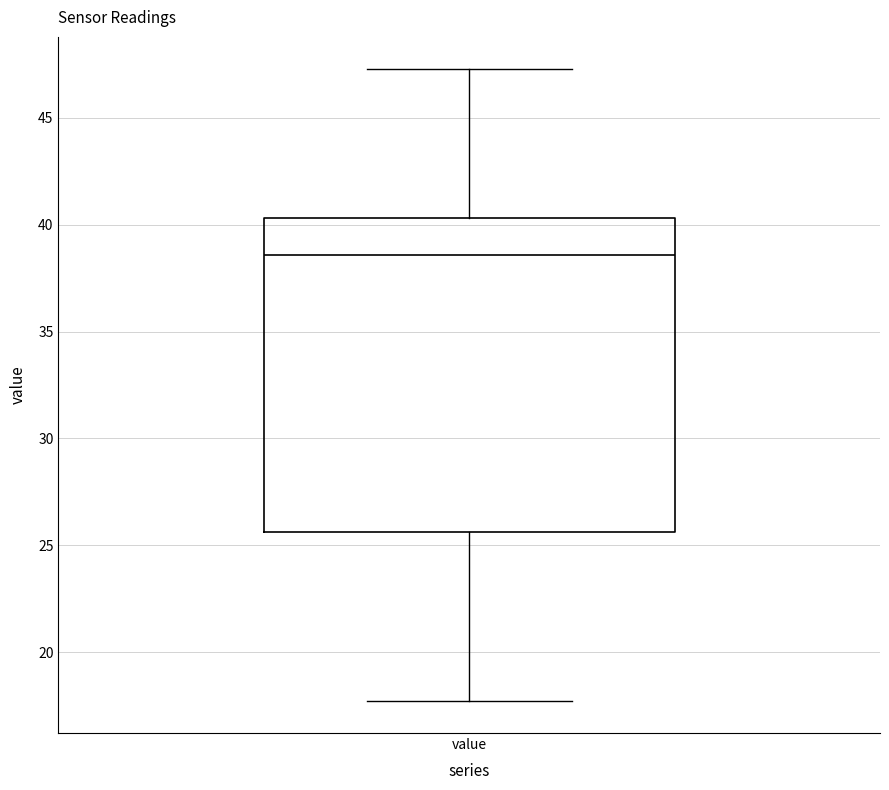

Read this box plot against the y-axis: the position of the median line, the range covered by the box, and the ends of both whiskers. The values are not printed on the chart, so give them approximately, as read against the axis.

median 38.5, box 25.5 to 40.5, whiskers 17.5 to 47.5